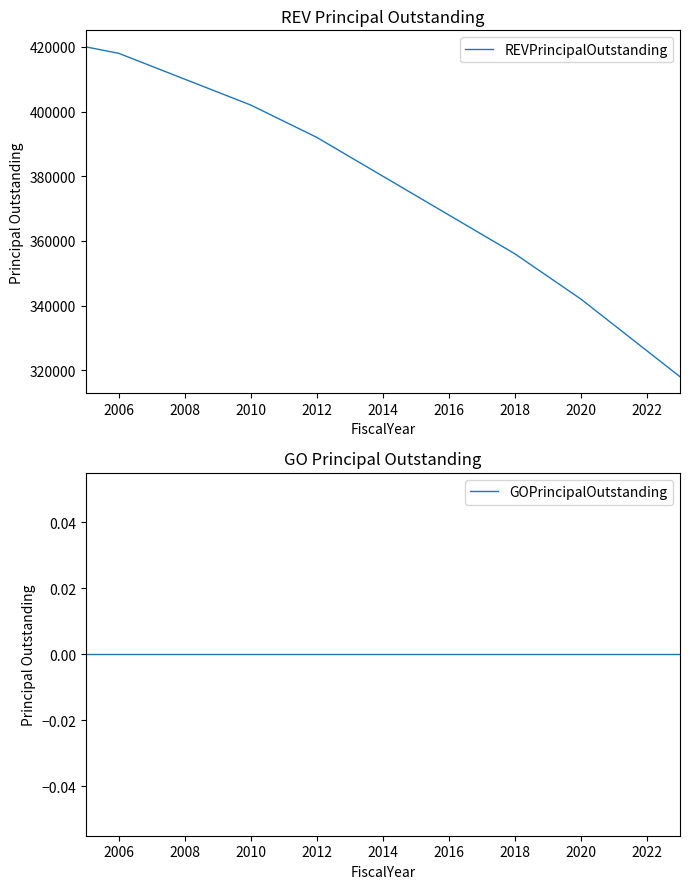

True or false: REVPrincipalOutstanding and GOPrincipalOutstanding cross at least once.

False